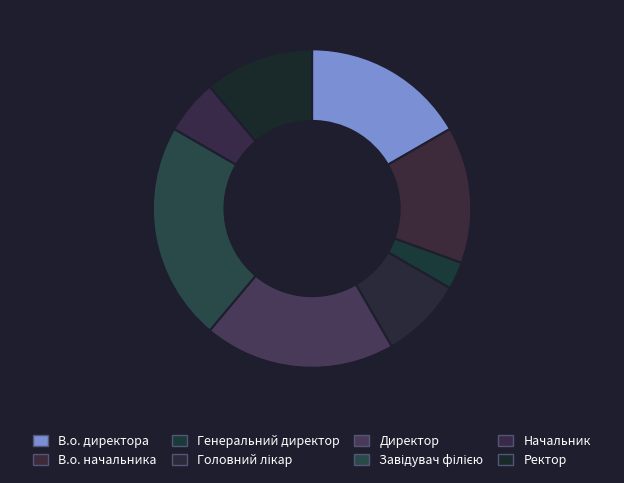

Count the number of slices in the pie.

8